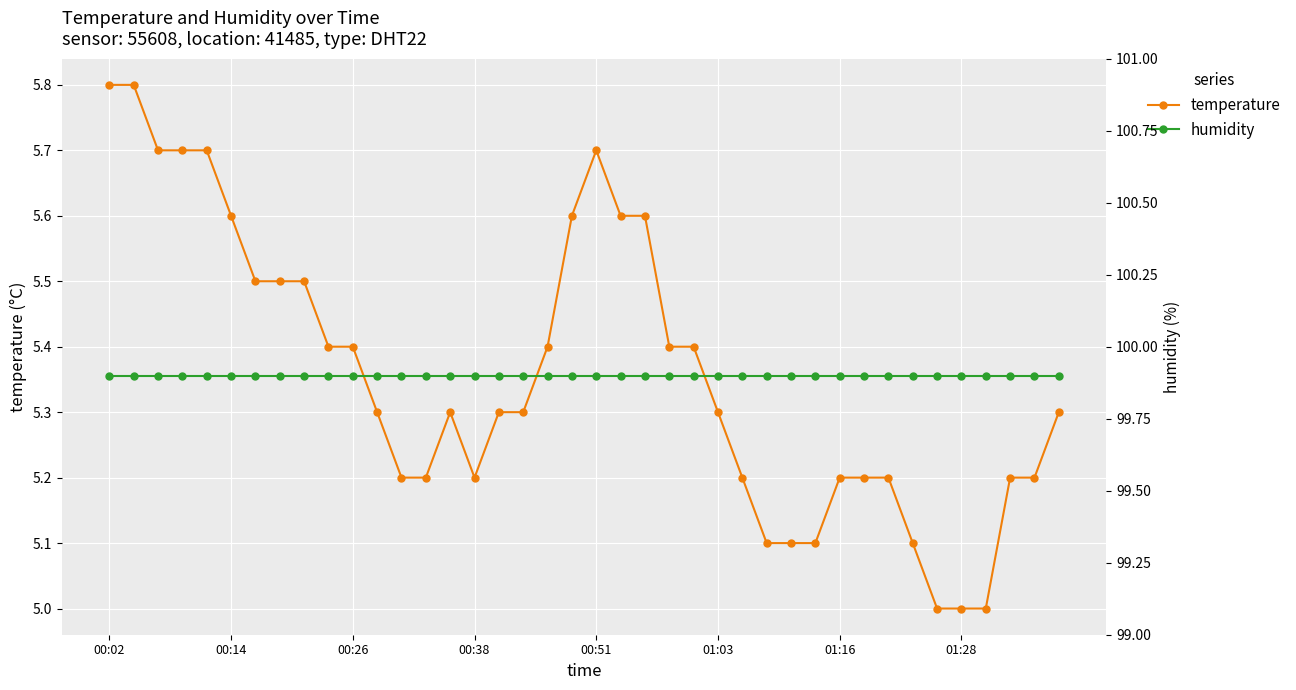

Rank the series at 29 from lowest to highest value.

temperature, humidity